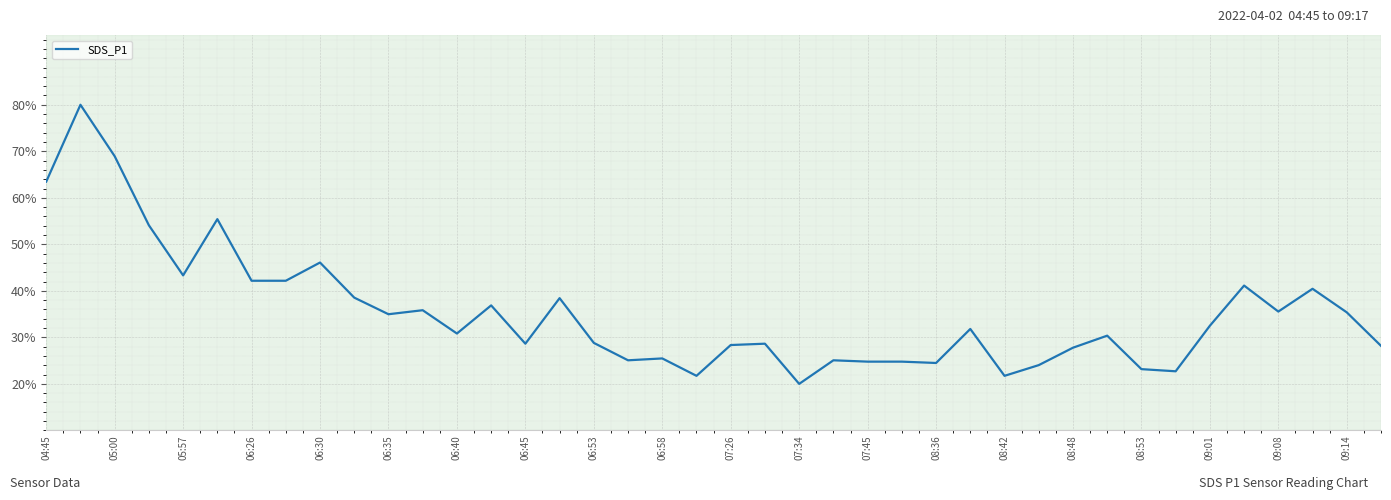

What is the minimum value shown in the chart?

20.0